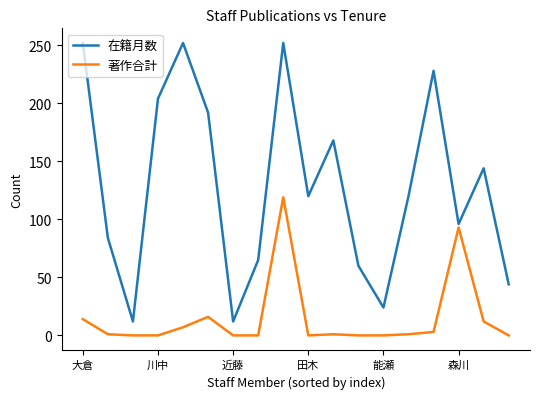

What is the difference between the maximum and minimum values in the 在籍月数 series?

240